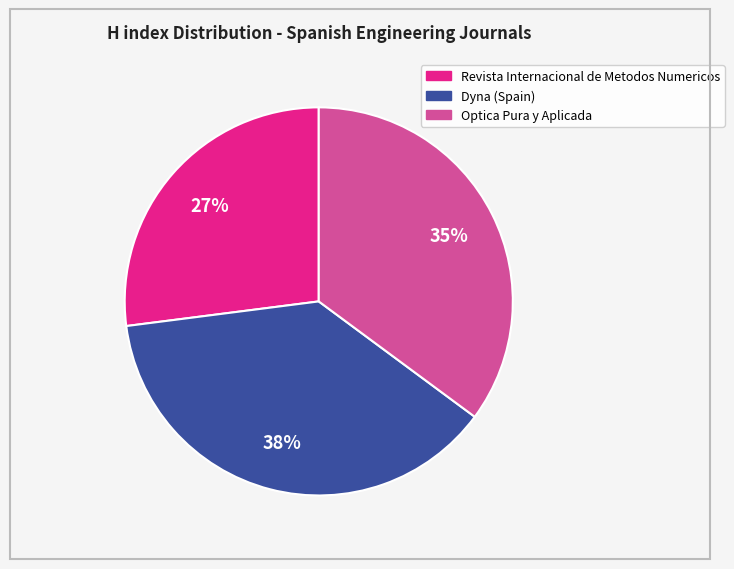

True or false: Optica Pura y Aplicada accounts for 35% of the total.

True